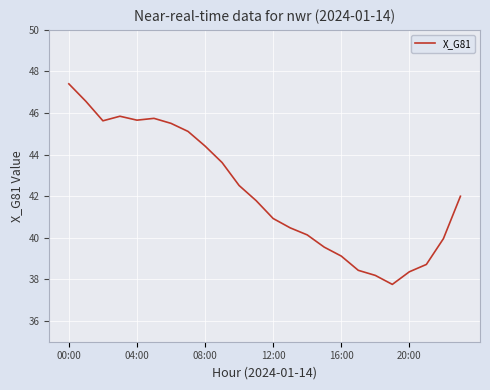

What is the difference between the maximum and minimum values?

9.6